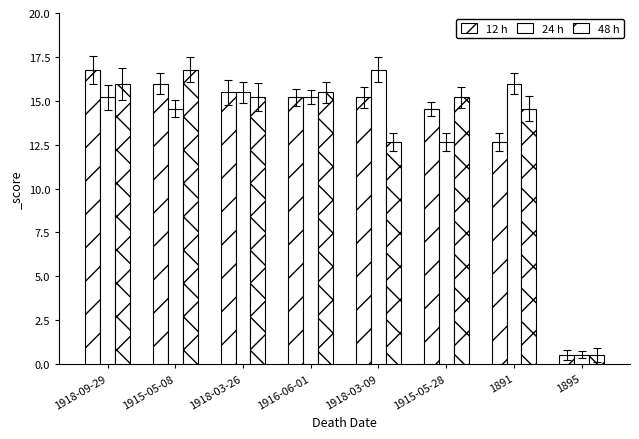

At which category does the chart reach its peak across all series?

1918-09-29